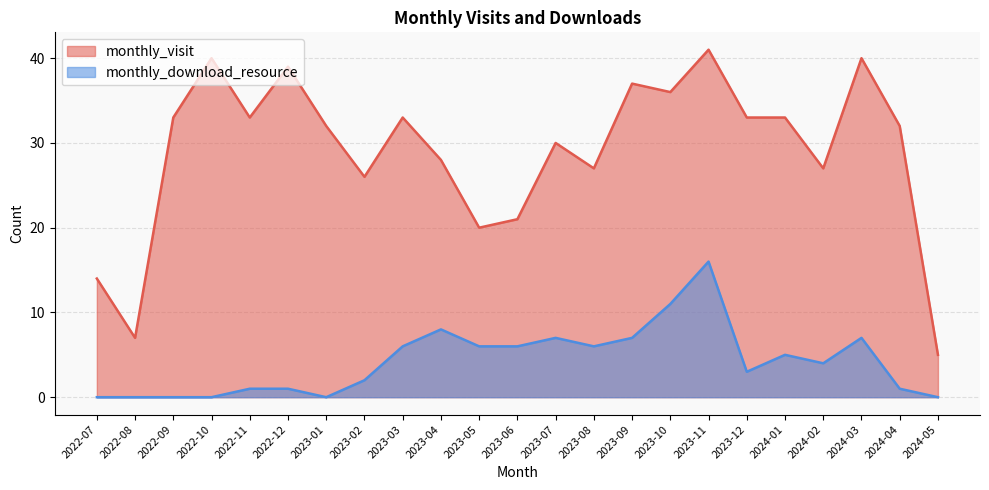

Does the chart display data point markers on the line(s)?

No